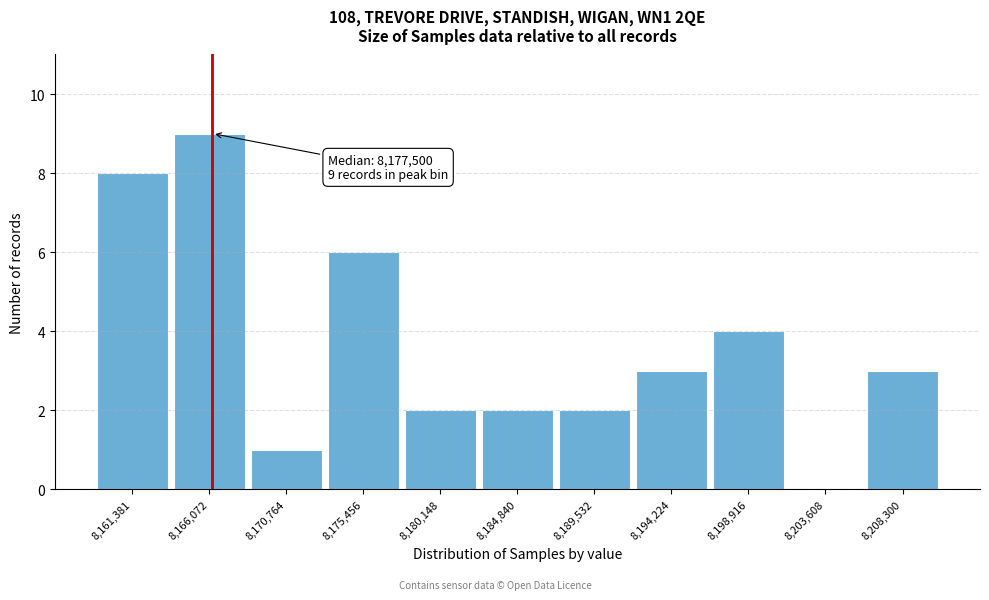

Reading left to right, transcribe all the data shown in this chart.

8,161,381=8	8,166,072=9	8,170,764=1	8,175,456=6	8,180,148=2	8,184,840=2	8,189,532=2	8,194,224=3	8,198,916=4	8,203,608=0	8,208,300=3